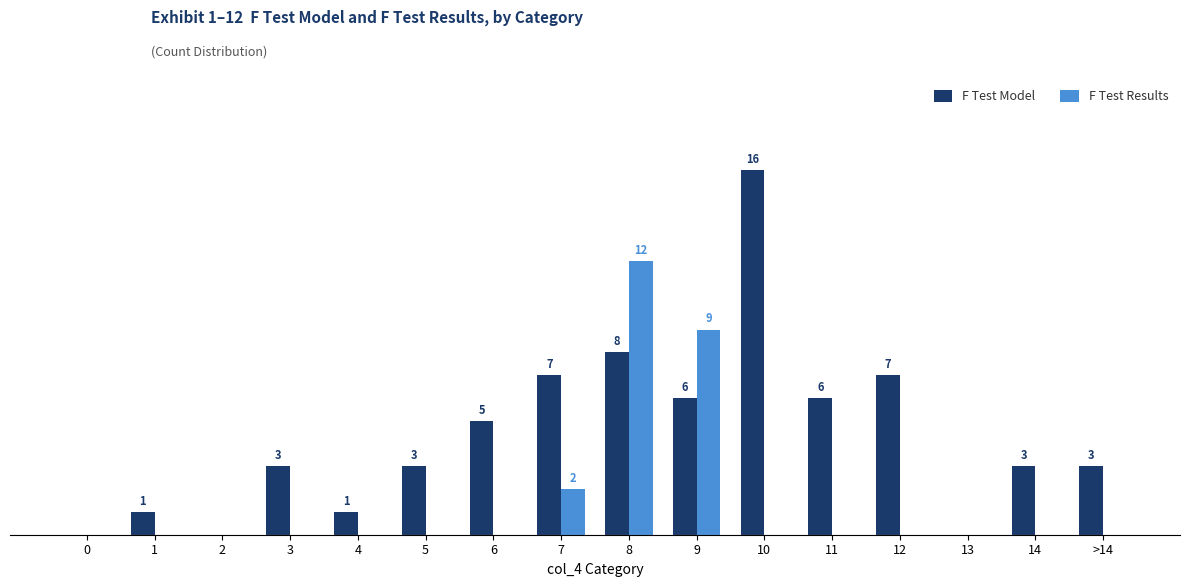

What are all the series names shown in the legend?

F Test Model, F Test Results